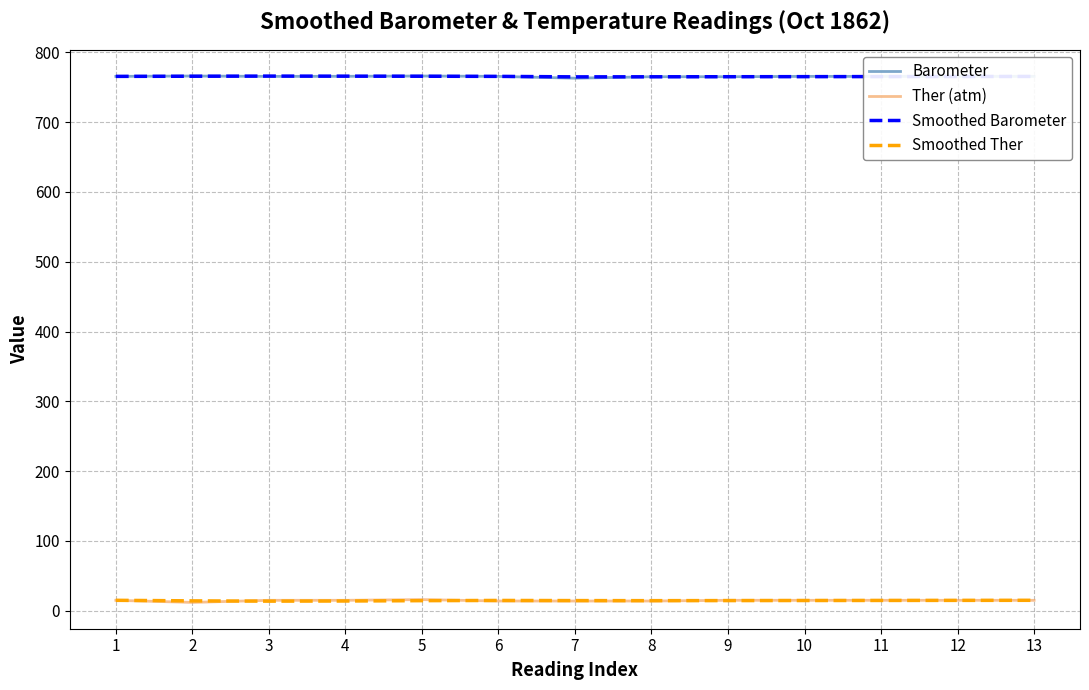

True or false: Ther (atm) and Barometer cross at least once.

False